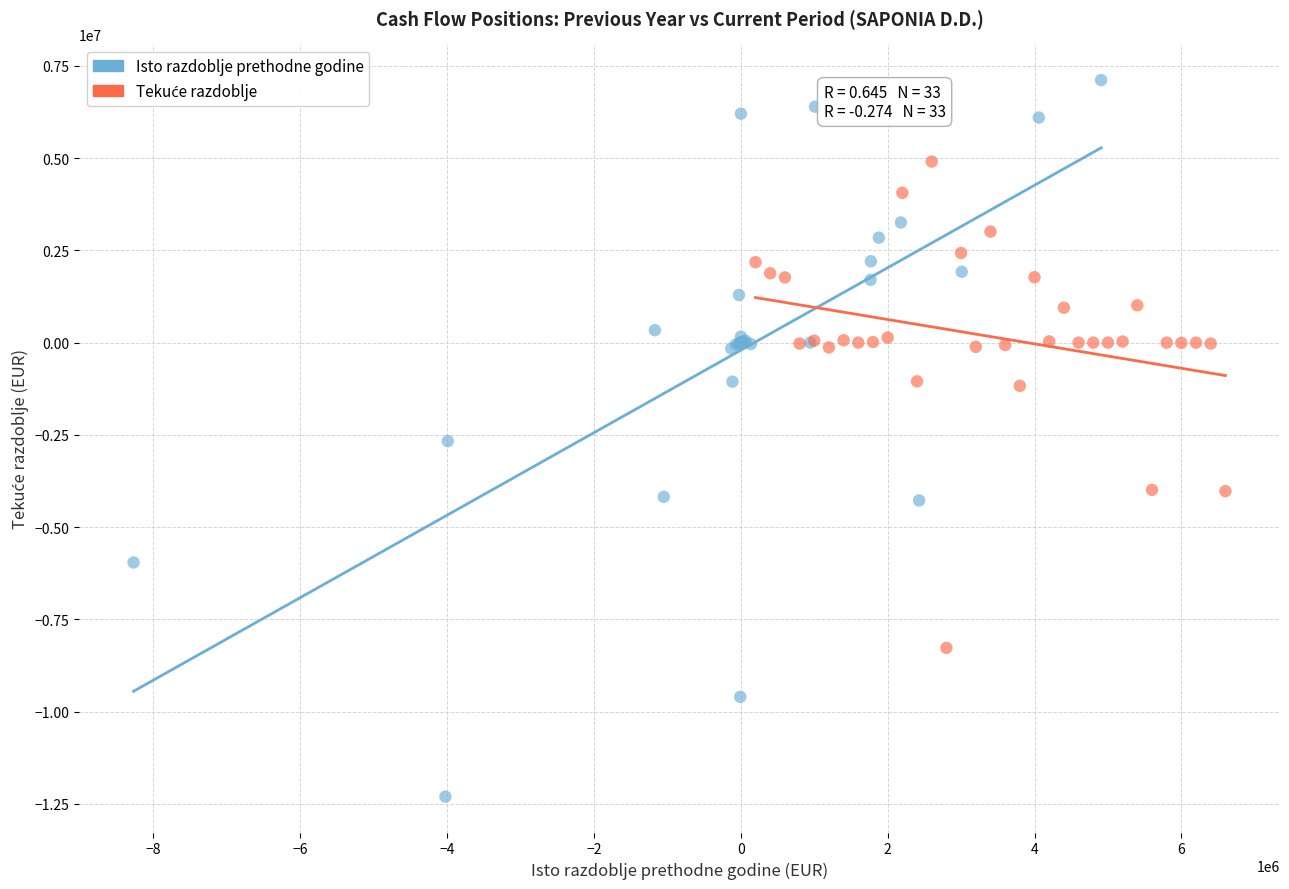

Which series contains the lowest Y value?

Isto razdoblje prethodne godine